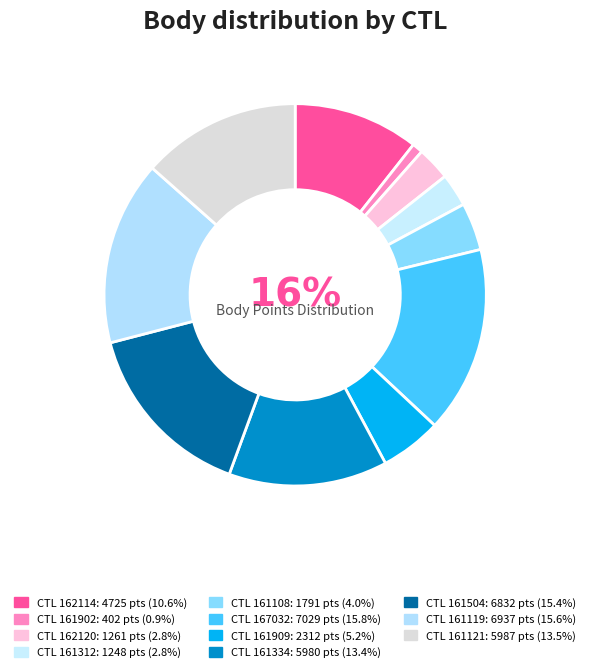

Rank the categories by value from highest to lowest.

167032, 161119, 161504, 161121, 161334, 162114, 161909, 161108, 162120, 161312, 161902